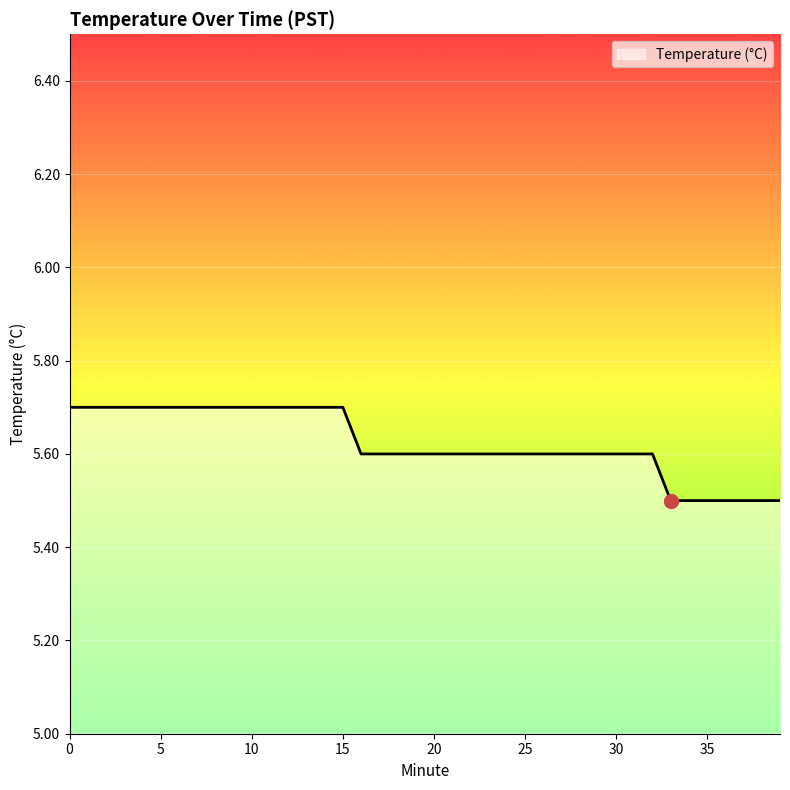

How many lines are shown in the chart?

1